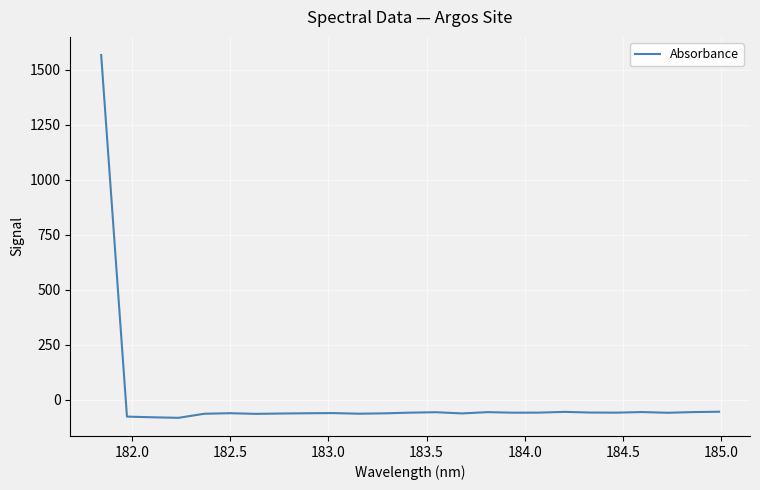

What is the smallest value displayed?

-82.2